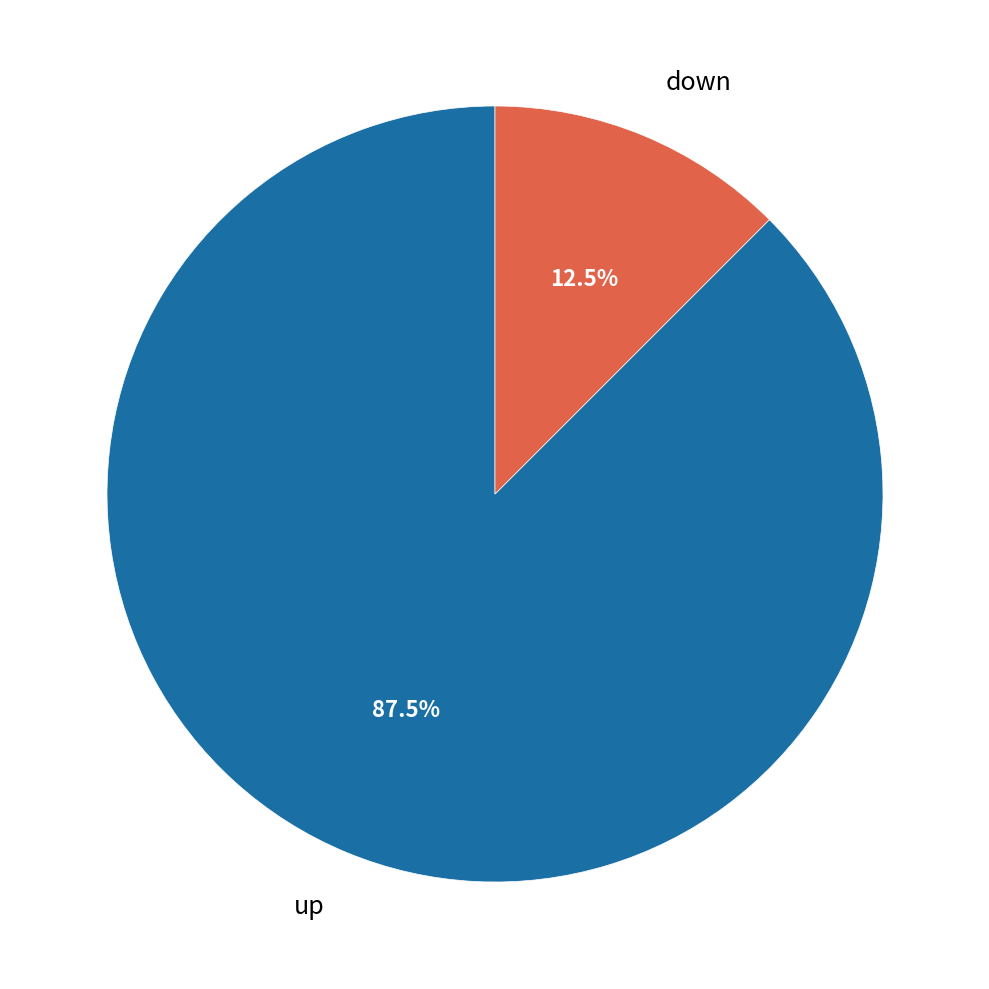

Which slice is the largest?

up